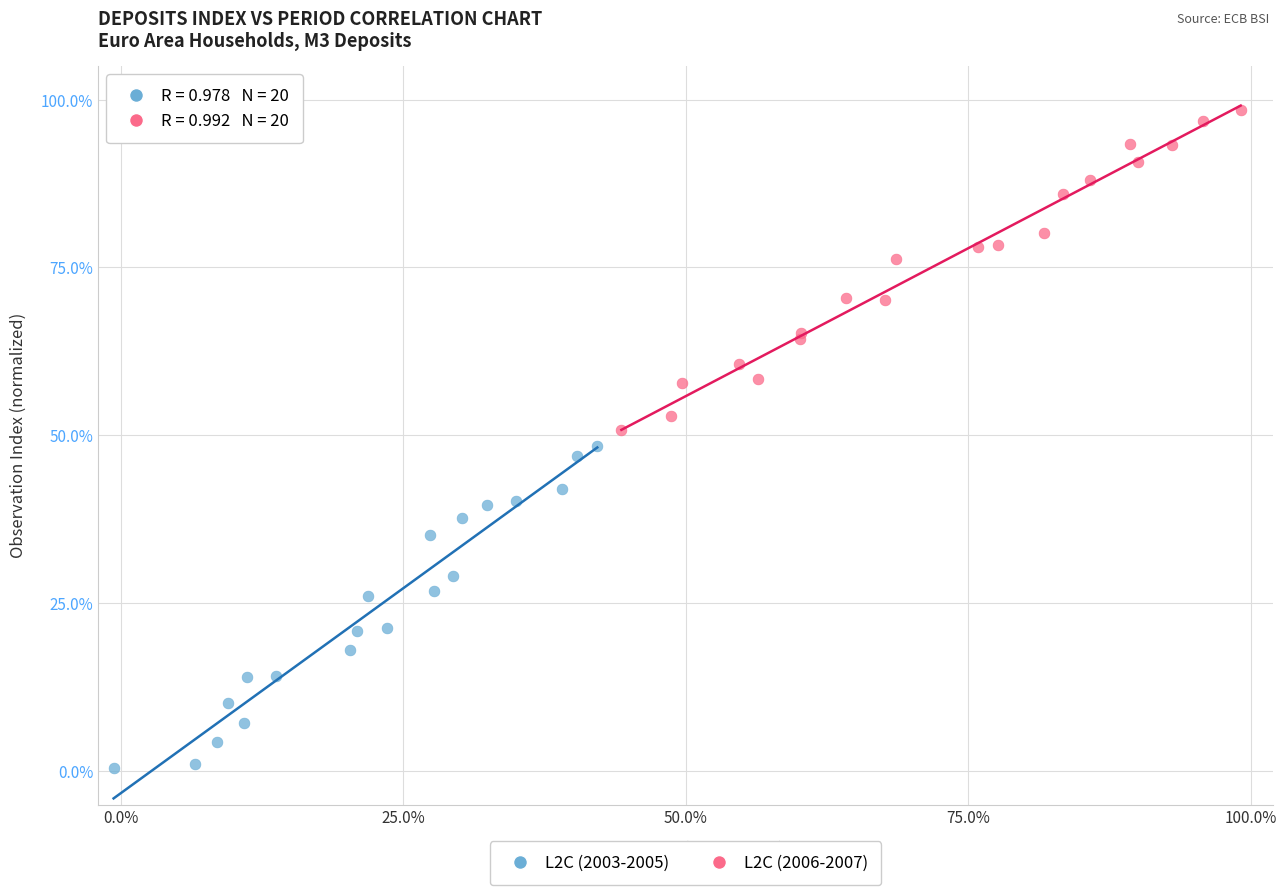

Which series contains the highest Y value?

L2C (2006-2007)